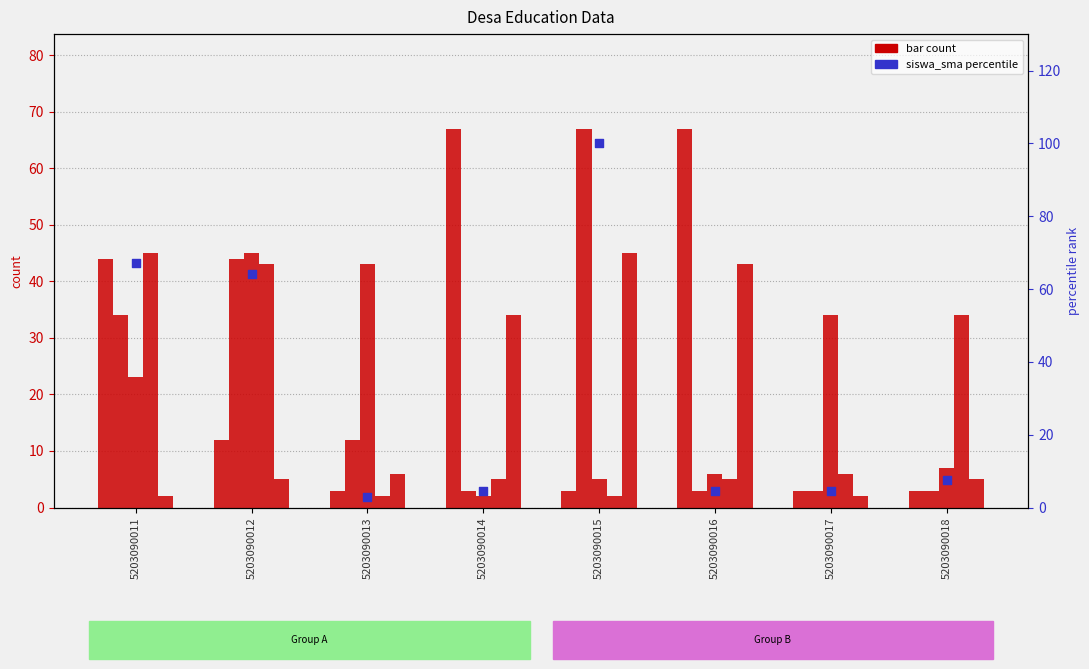

At how many categories does at least one series exceed 38?

5